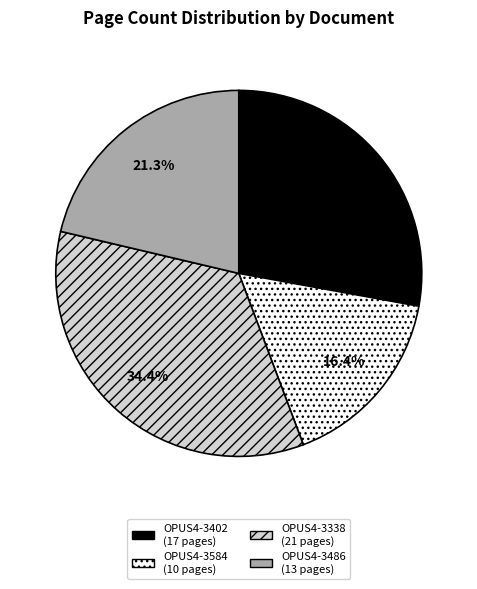

Rank the categories by value from highest to lowest.

OPUS4-3338, OPUS4-3402, OPUS4-3486, OPUS4-3584